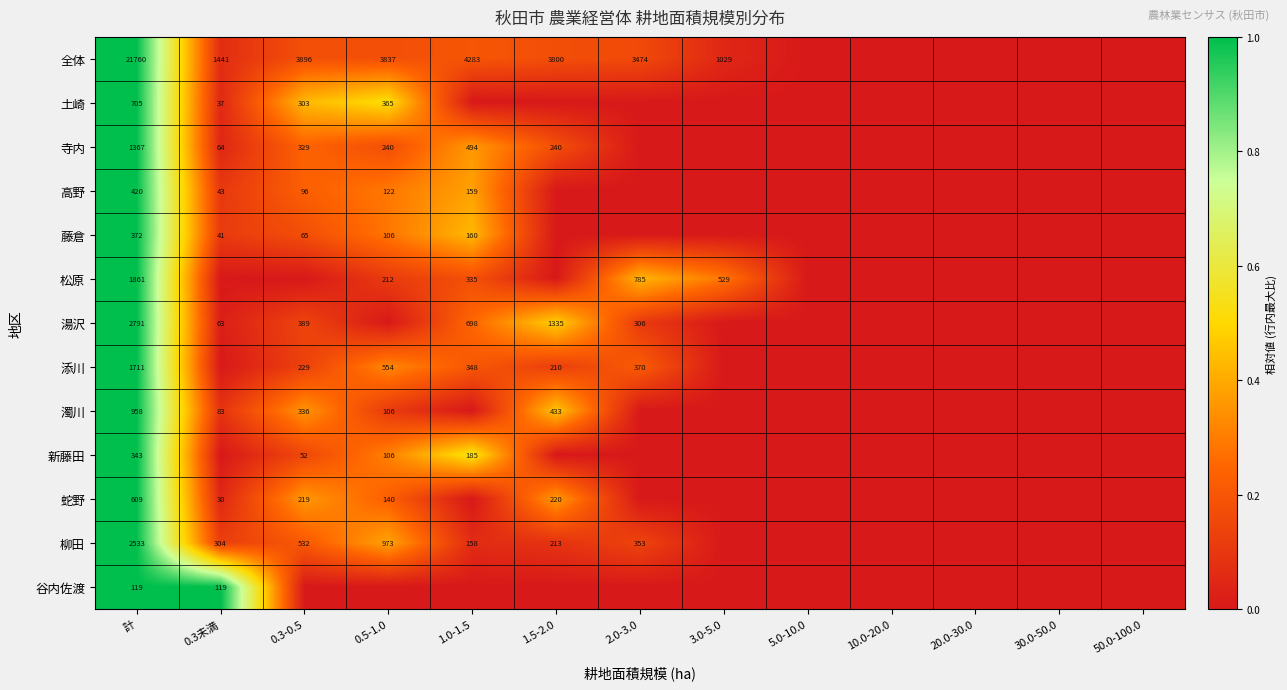

Rank the series at 計 from highest to lowest value.

全体, 湯沢, 柳田, 松原, 添川, 寺内, 濁川, 土崎, 蛇野, 高野, 藤倉, 新藤田, 谷内佐渡